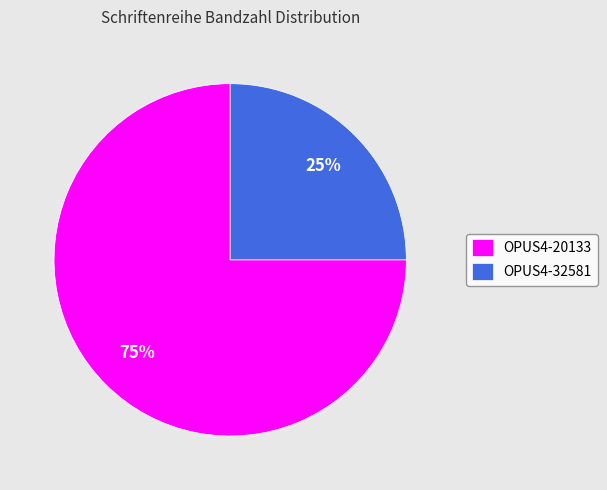

Does OPUS4-32581 represent more than half of the total?

No